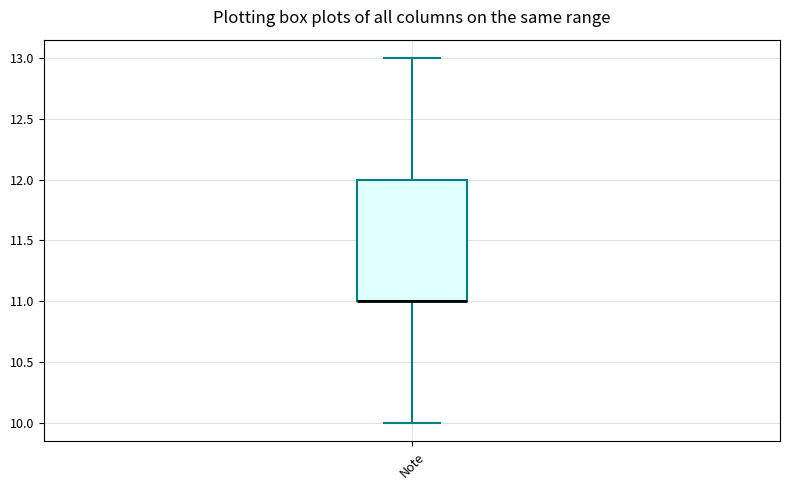

Transcribe this box plot: give where the median line is, the range the box spans, and where the two whiskers end, as read against the y-axis. The values are not printed on the chart, so give them approximately, as read against the axis.

median 11 (drawn on the box's lower edge), box 11 to 12, whiskers 10 to 13